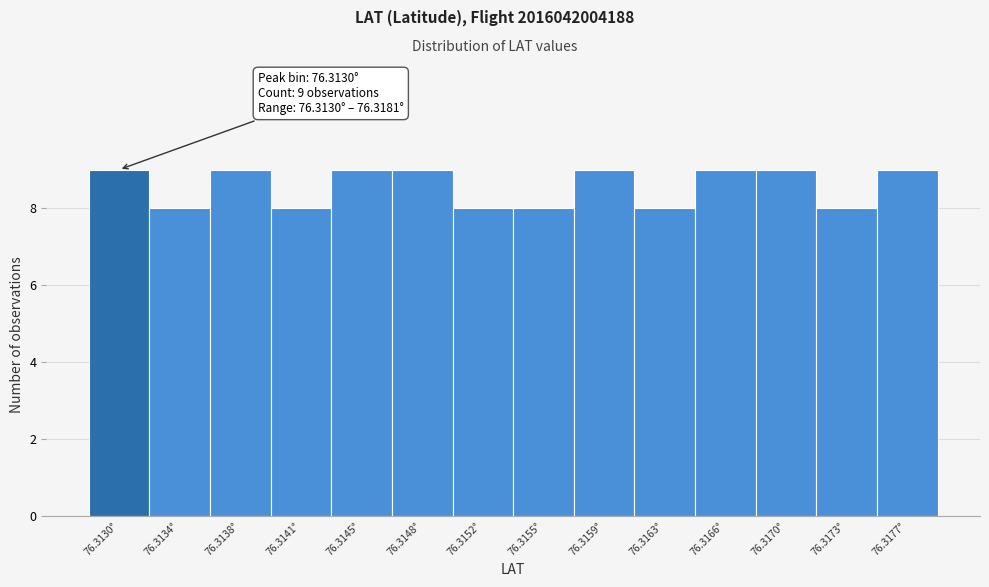

Reading left to right, what are all the values shown in this chart?

9	8	9	8	9	9	8	8	9	8	9	9	8	9